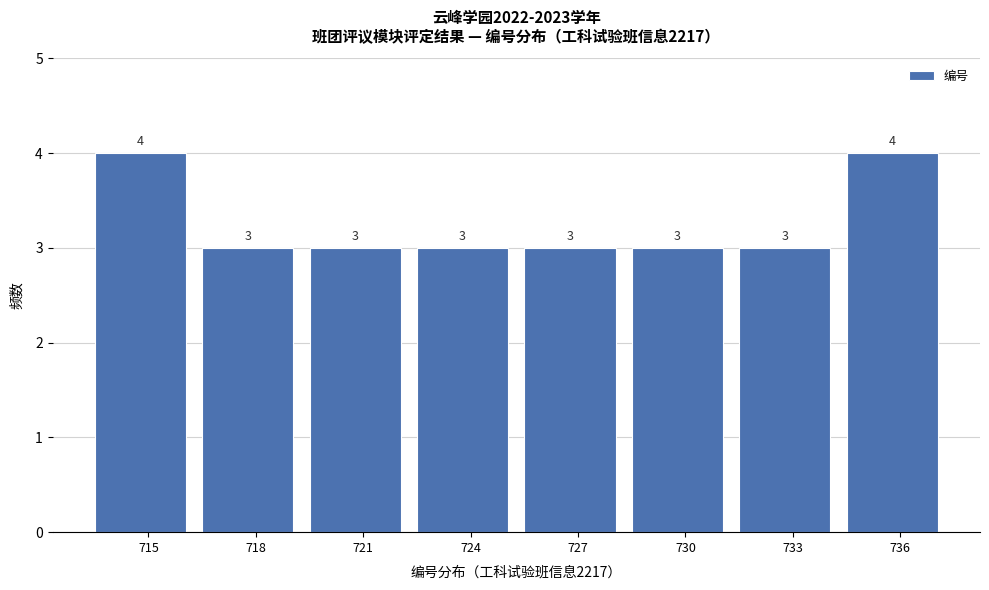

Reading left to right, transcribe all the data shown in this chart.

715=4	718=3	721=3	724=3	727=3	730=3	733=3	736=4